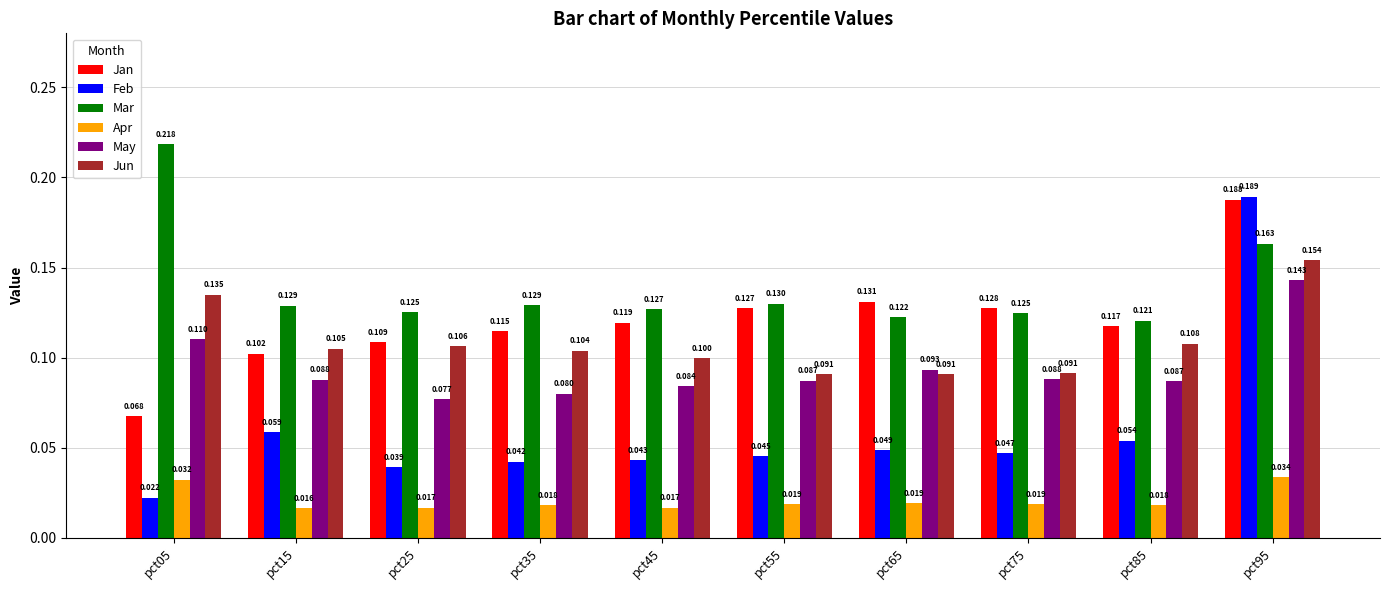

List the series in order of their peak value, highest first.

Mar, Feb, Jan, Jun, May, Apr